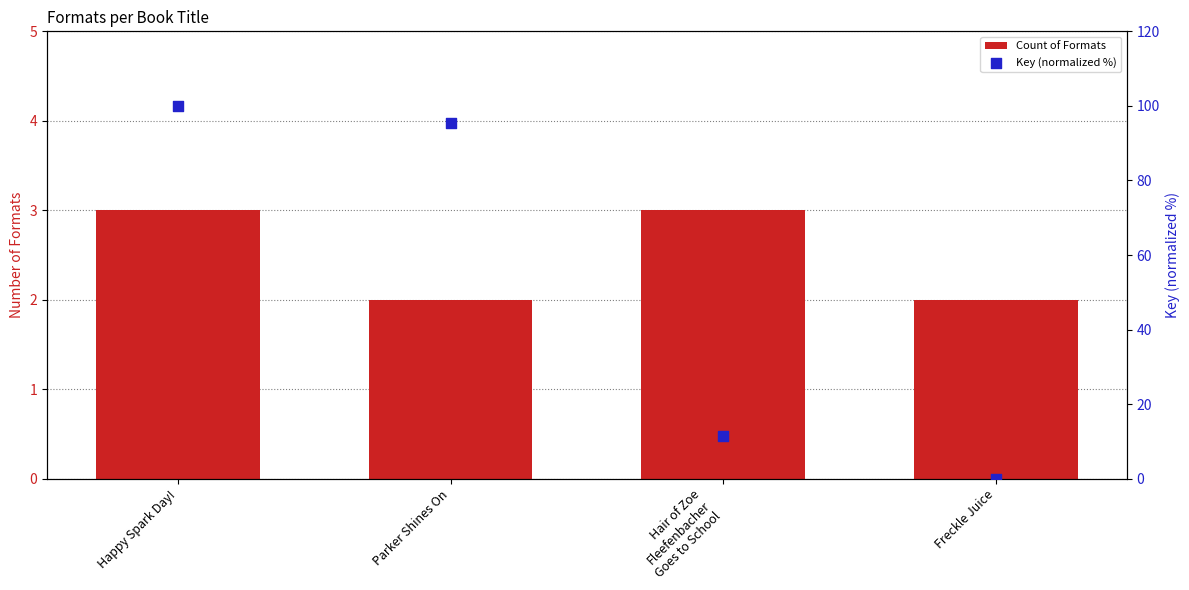

At which category is the sum across all series the highest?

Happy Spark Day!